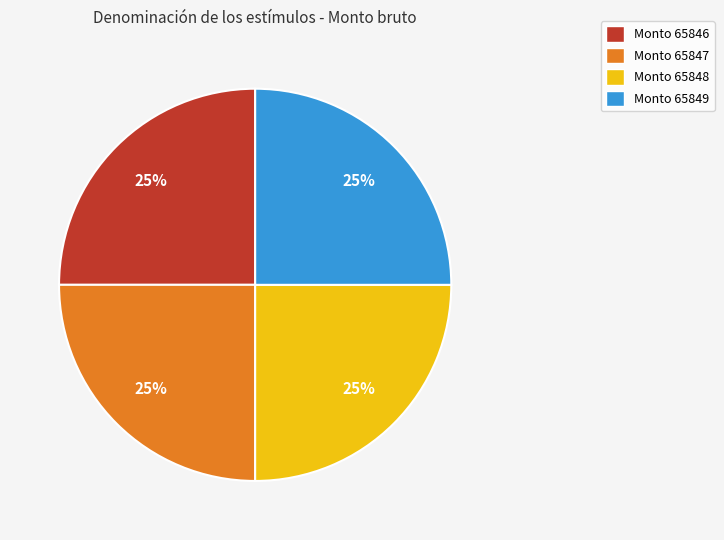

The Monto 65846 slice represents 25% of the pie. True or false?

True